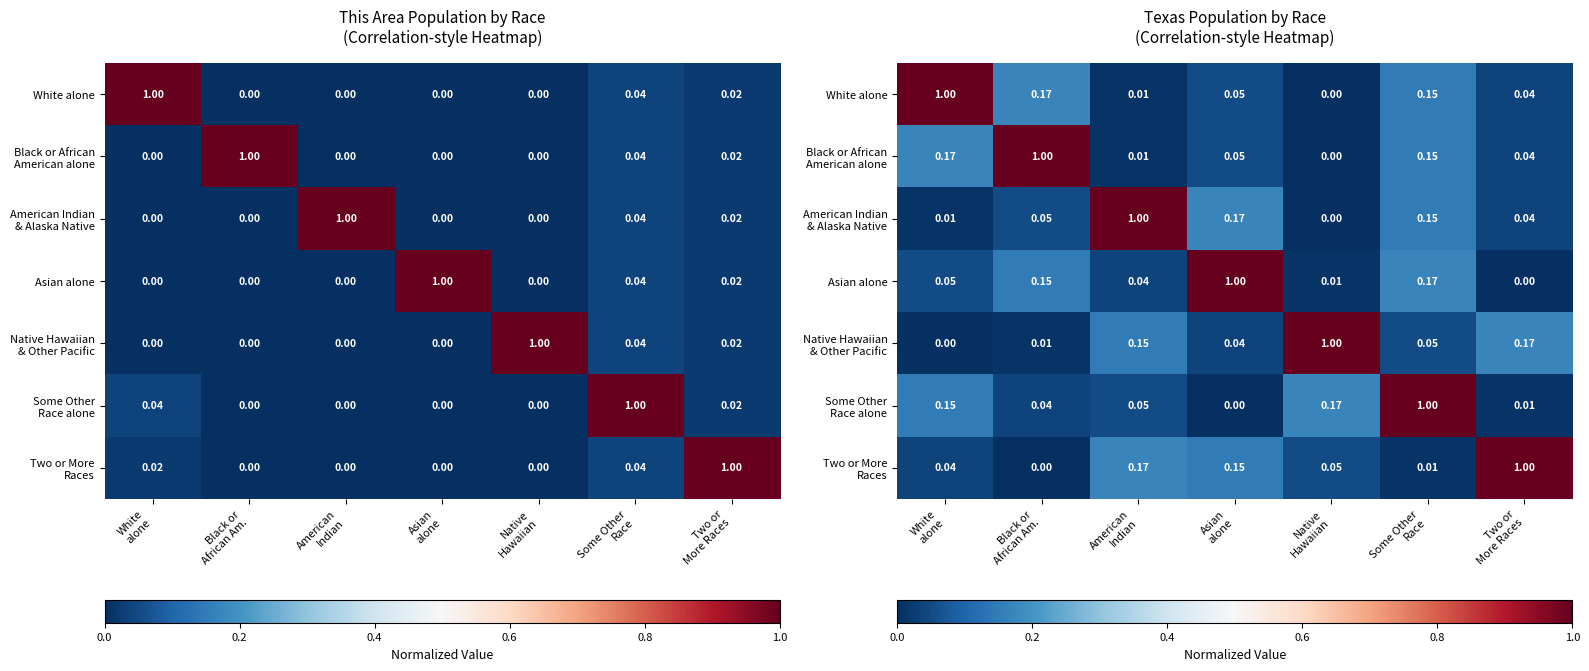

Which category has the lowest value across all series?

Native
Hawaiian